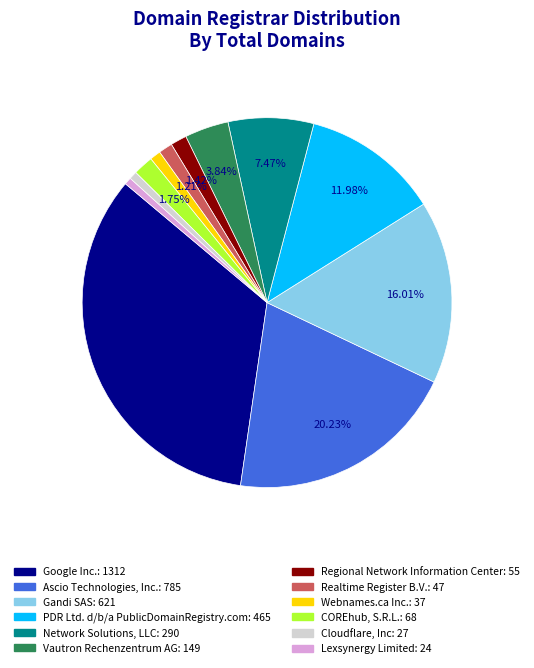

How many slices are in this pie chart?

12